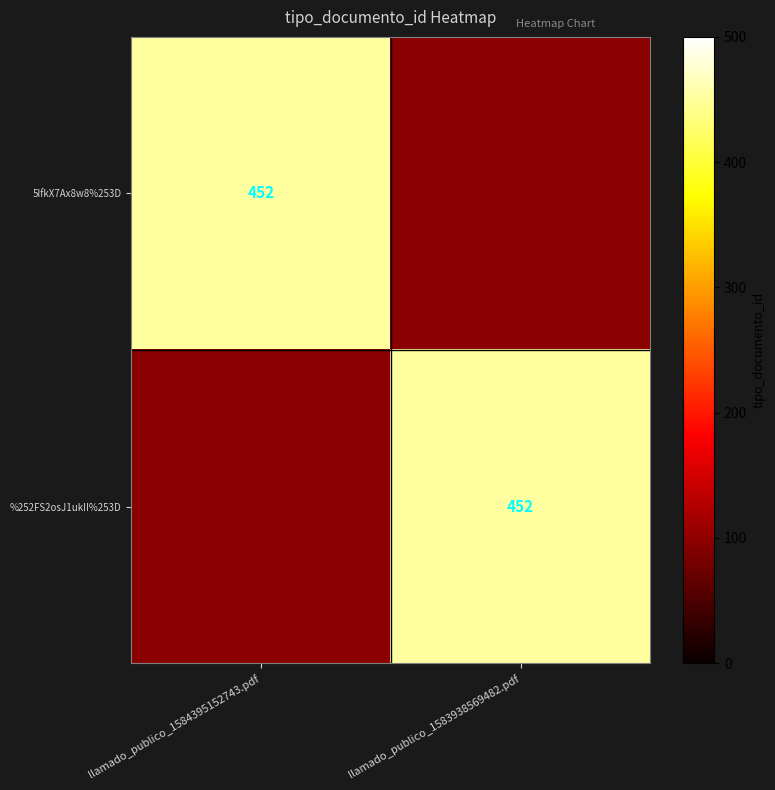

The 5IfkX7Ax8w8%253D series shows 669 at llamado_publico_1584395152743.pdf. True or false?

False